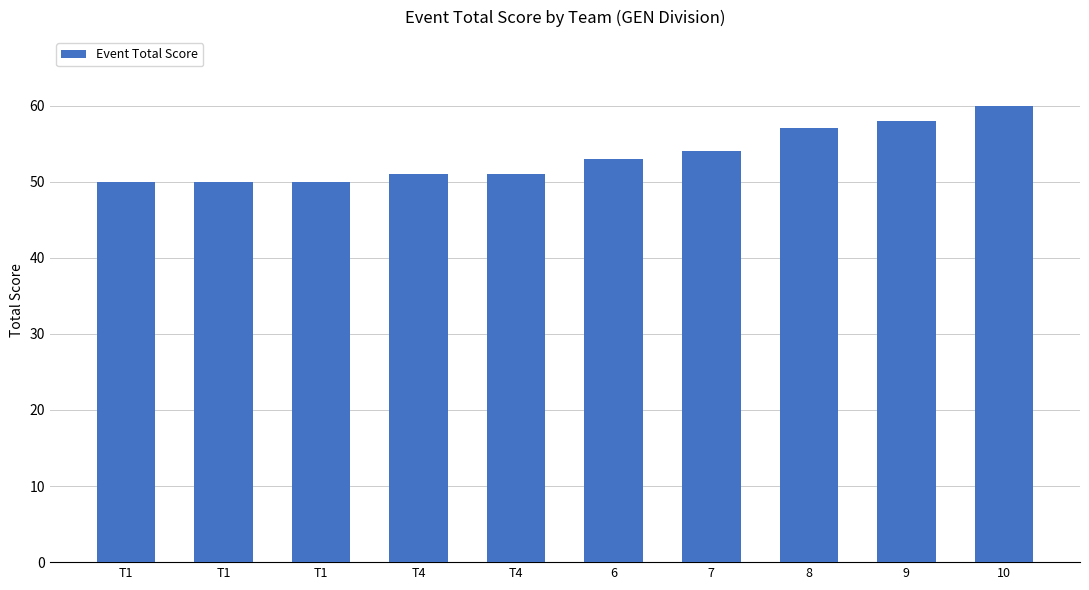

Where does the data first go above 53?

7